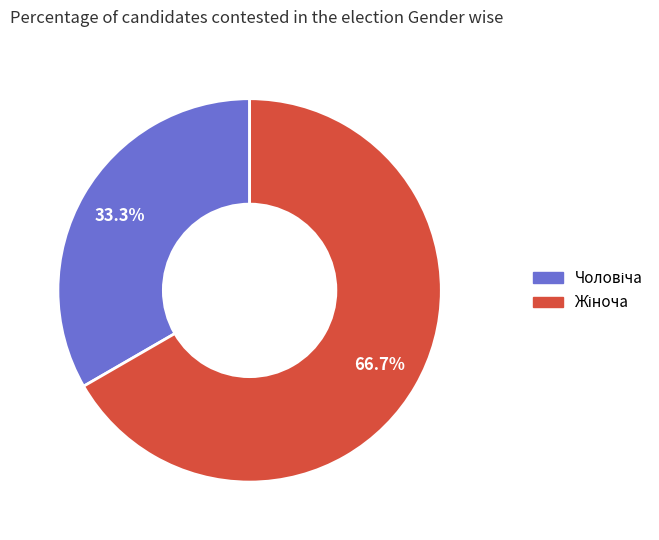

Does any single category account for the majority?

Yes